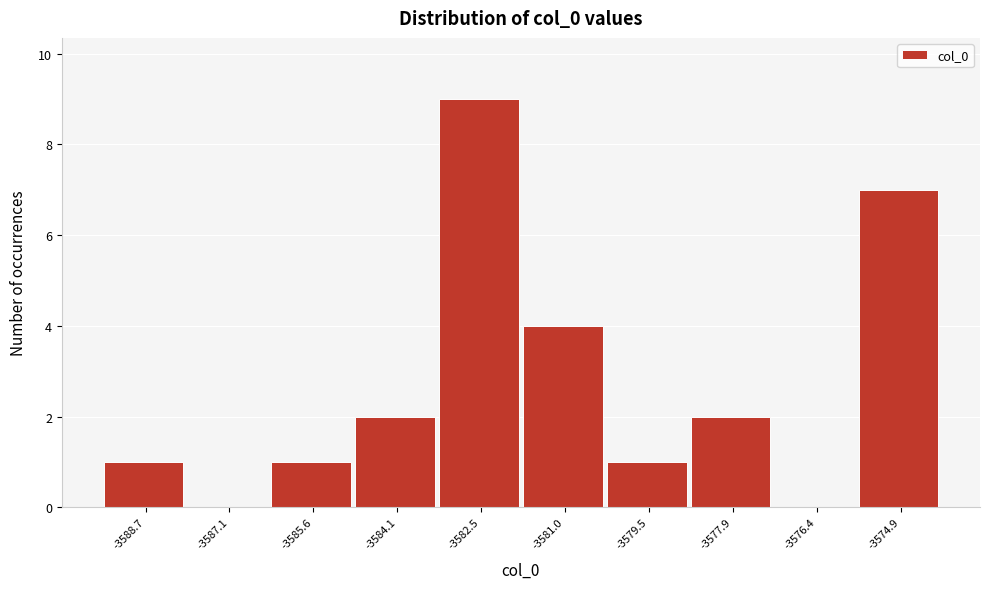

What is the height of the bar covering -3581.8 to -3580.2 on the x-axis? Neither the bar edges nor the heights are printed on the chart, so give them approximately, as read against the axes.

4